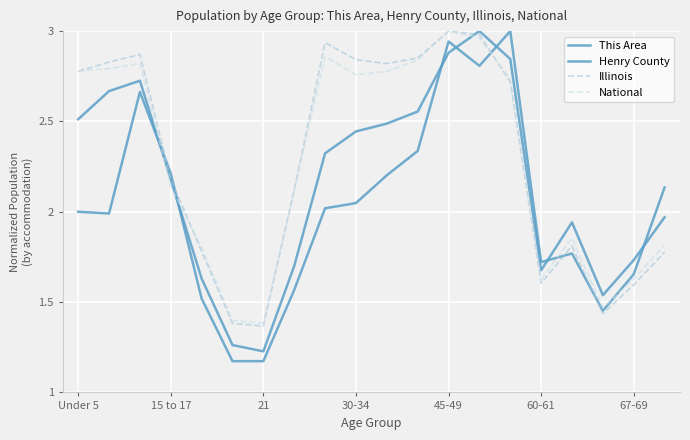

What is the sum of all National values?

45.6